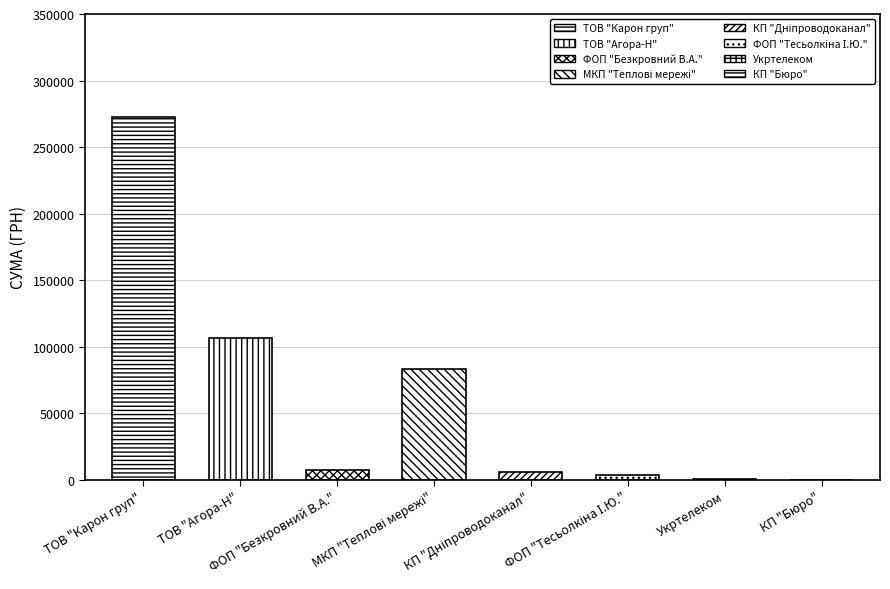

Rank the categories by value from lowest to highest.

КП "Бюро", Укртелеком, ФОП "Тесьолкіна І.Ю.", КП "Дніпроводоканал", ФОП "Безкровний В.А.", МКП "Теплові мережі", ТОВ "Агора-Н", ТОВ "Карон груп"